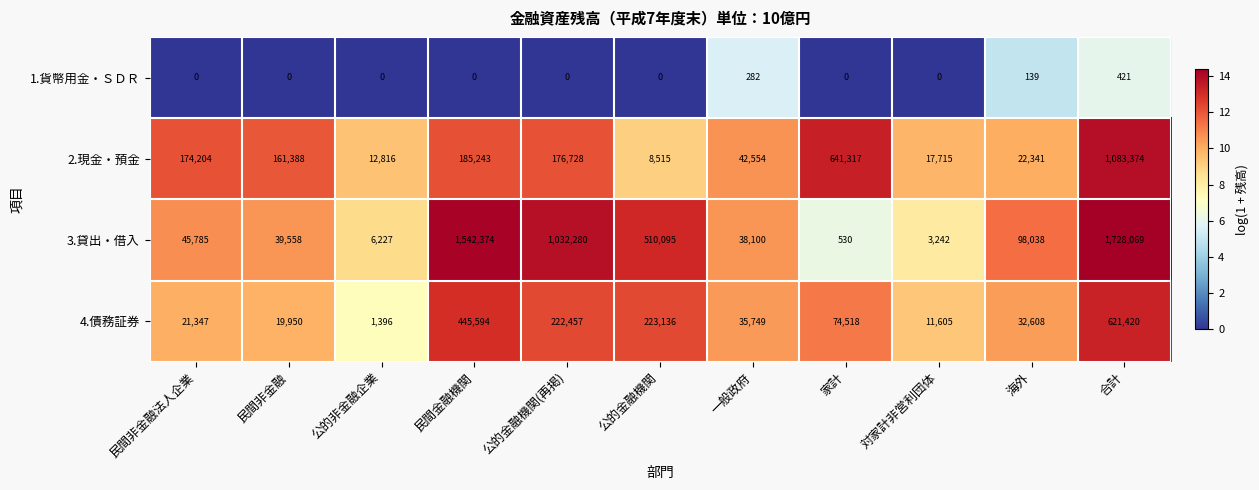

The value of 2.現金・預金 at 公的金融機関(再掲) is 176728. True or false?

True